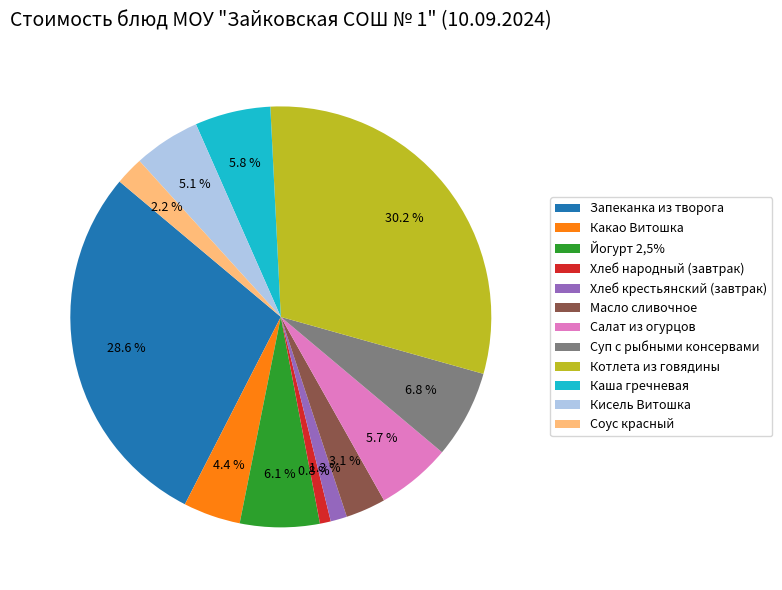

Is Масло сливочное the majority of the pie?

No